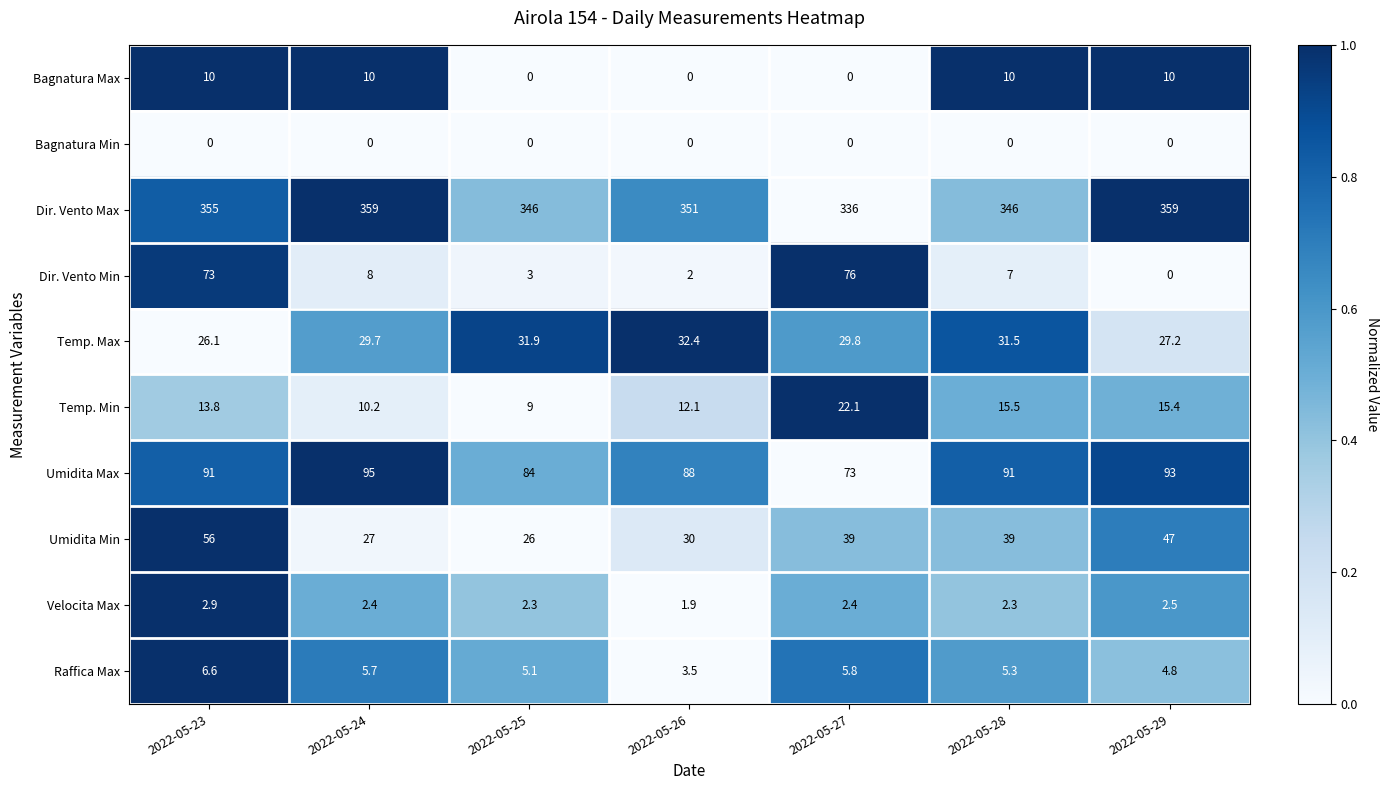

At which category is the sum across all series the highest?

2022-05-23